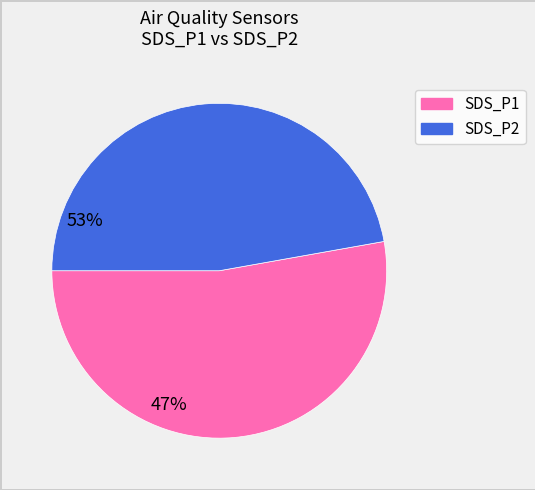

What is the ratio of the value at SDS_P1 to the value at SDS_P2?

1.1